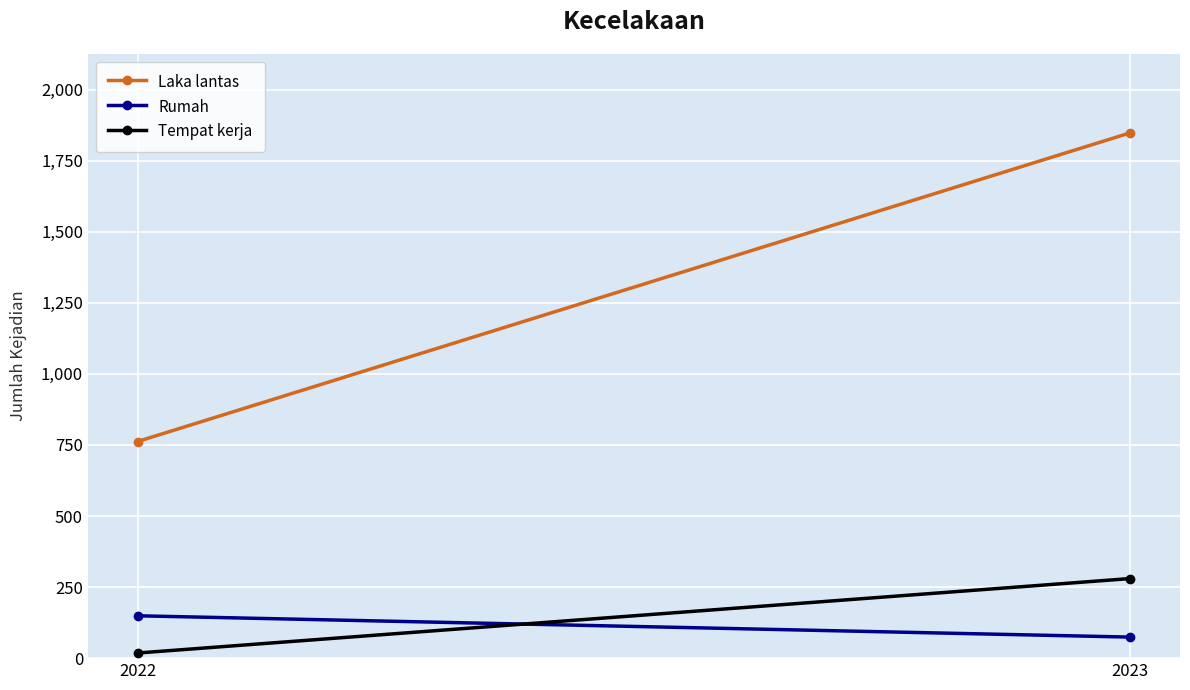

How many values in the Tempat kerja series are below 280?

1